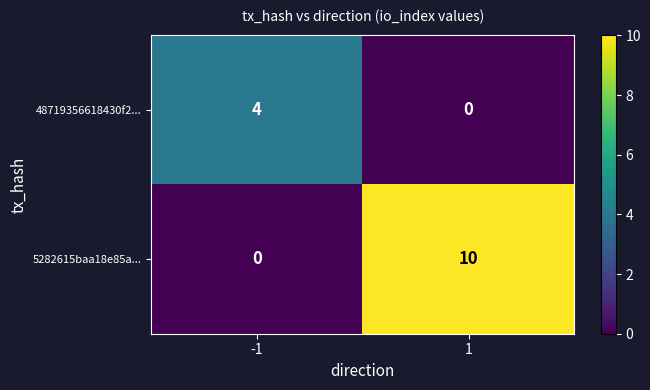

Reading left to right, list all the values displayed in this chart.

48719356618430f2...: 4	0
5282615baa18e85a...: 0	10